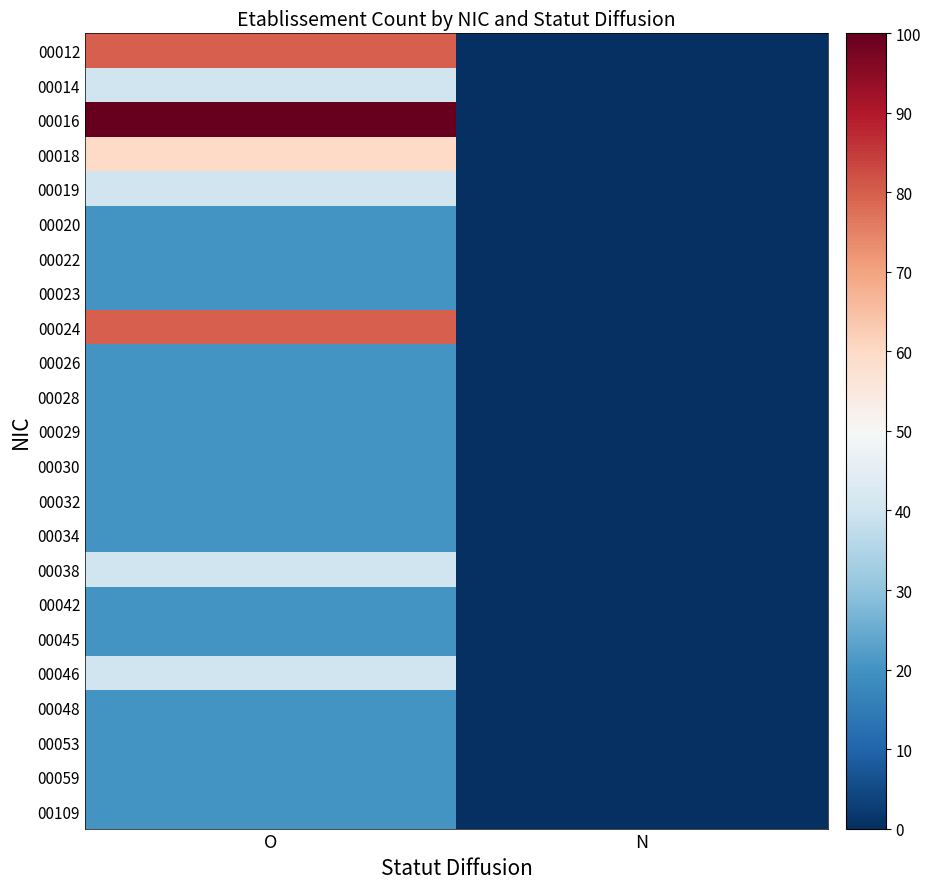

Reading left to right, what are all the values shown in this chart?

00012: O=80	N=0
00014: O=40	N=0
00016: O=100	N=0
00018: O=60	N=0
00019: O=40	N=0
00020: O=20	N=0
00022: O=20	N=0
00023: O=20	N=0
00024: O=80	N=0
00026: O=20	N=0
00028: O=20	N=0
00029: O=20	N=0
00030: O=20	N=0
00032: O=20	N=0
00034: O=20	N=0
00038: O=40	N=0
00042: O=20	N=0
00045: O=20	N=0
00046: O=40	N=0
00048: O=20	N=0
00053: O=20	N=0
00059: O=20	N=0
00109: O=20	N=0